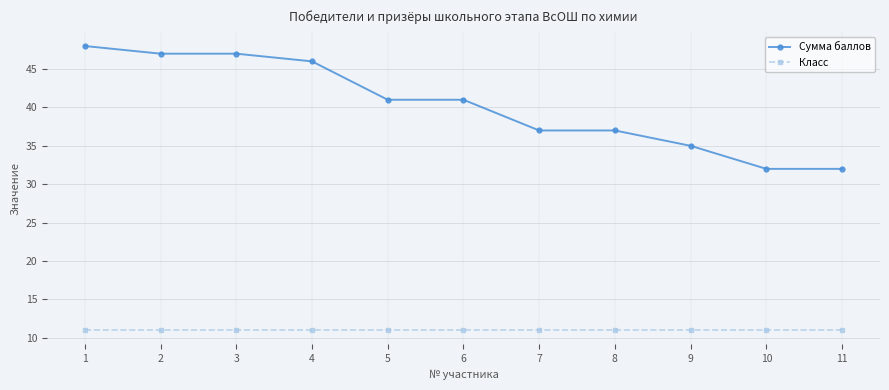

Between 8 and 11, which series saw the biggest shift?

Сумма баллов